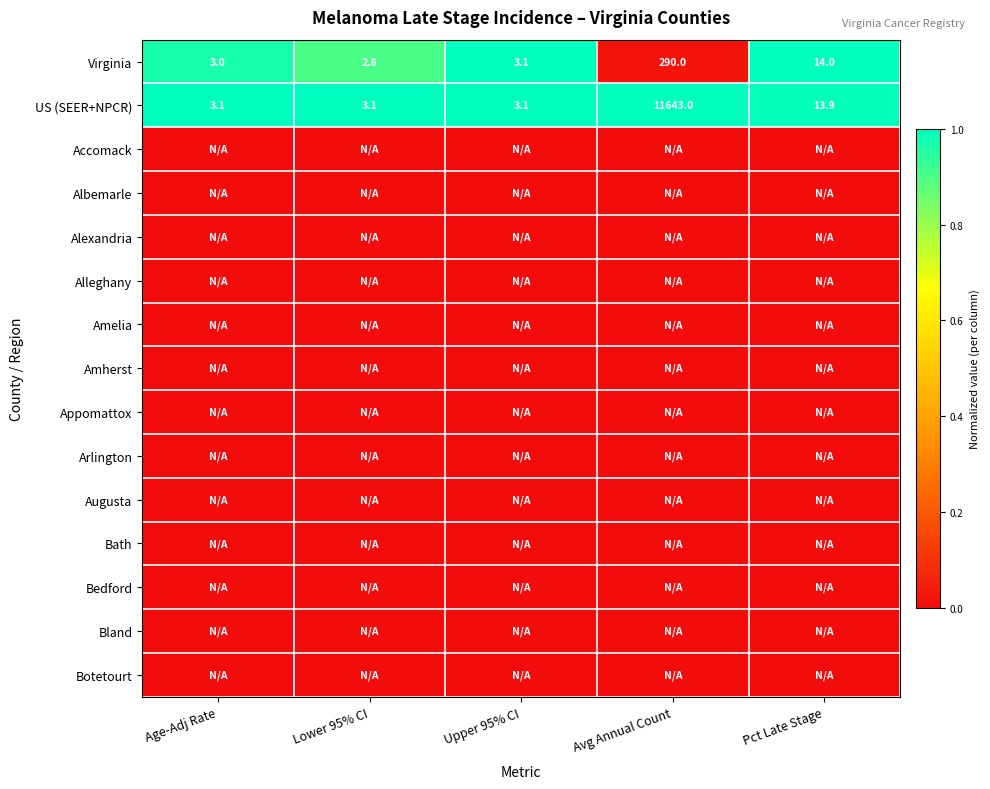

What is the difference between the maximum and second lowest values in the US (SEER+NPCR) series?

11639.9